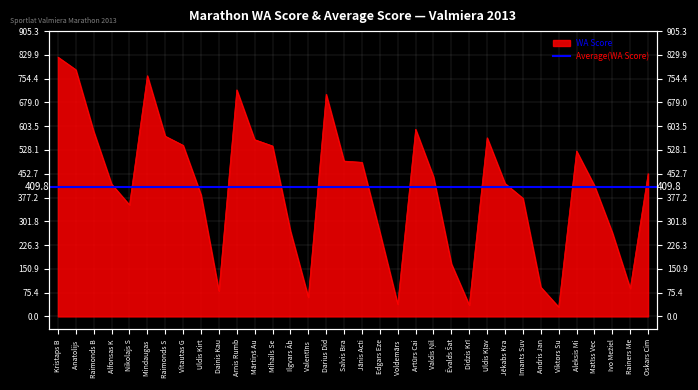

What is the change in value from Mindaugas to Darius Did?

-59